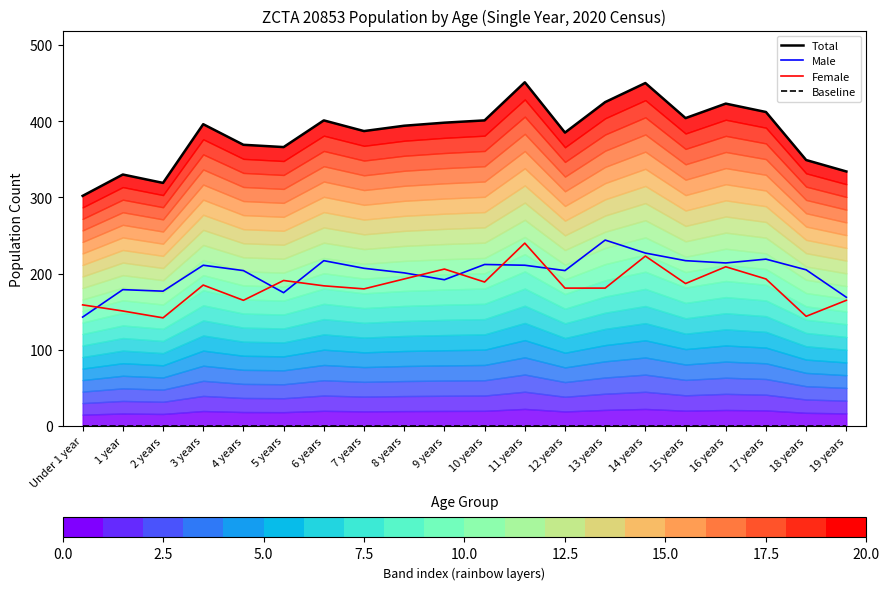

Reading left to right, list all the values displayed in this chart.

baseline: 0	0	0	0	0	0	0	0	0	0	0	0	0	0	0	0	0	0	0	0
Total: 302	330	319	396	369	366	401	387	394	398	401	451	385	425	450	404	423	412	349	334
Male: 143	179	177	211	204	175	217	207	201	192	212	211	204	244	227	217	214	219	205	169
Female: 159	151	142	185	165	191	184	180	193	206	189	240	181	181	223	187	209	193	144	165